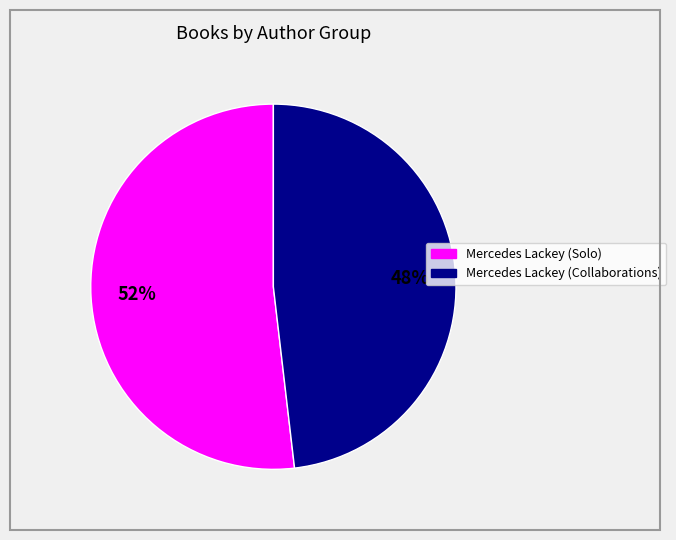

Is there any slice that represents more than half of the pie?

Yes